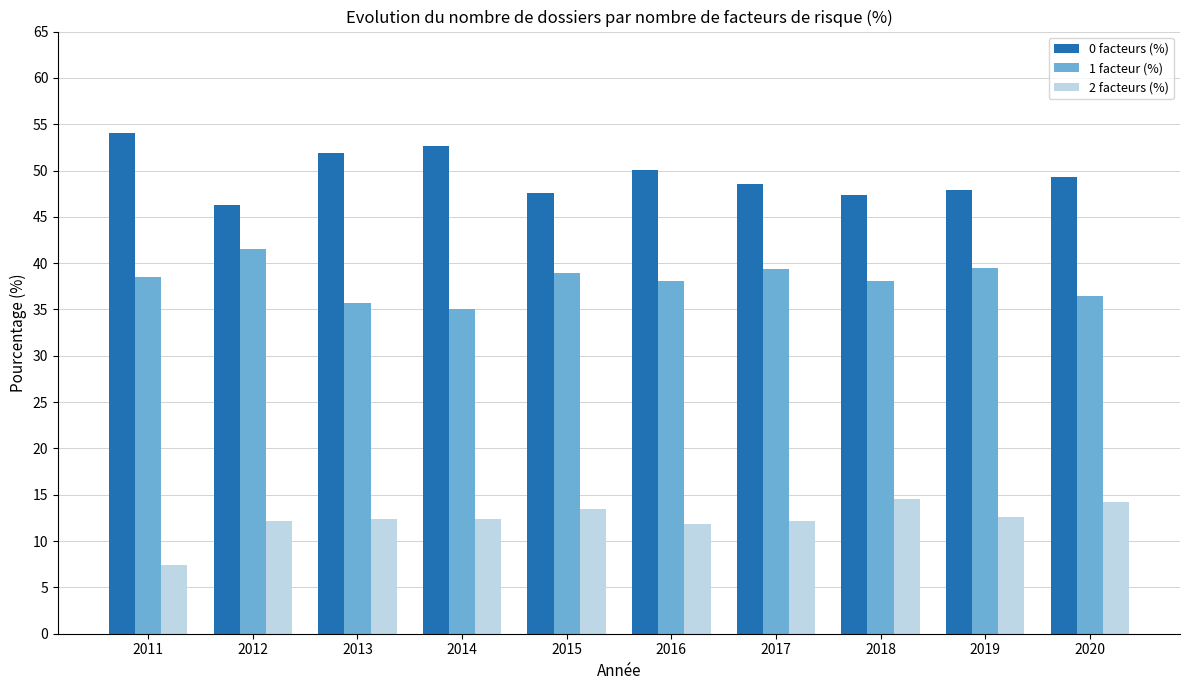

Between 2011 and 2012, which series saw the biggest shift?

0 facteurs (%)